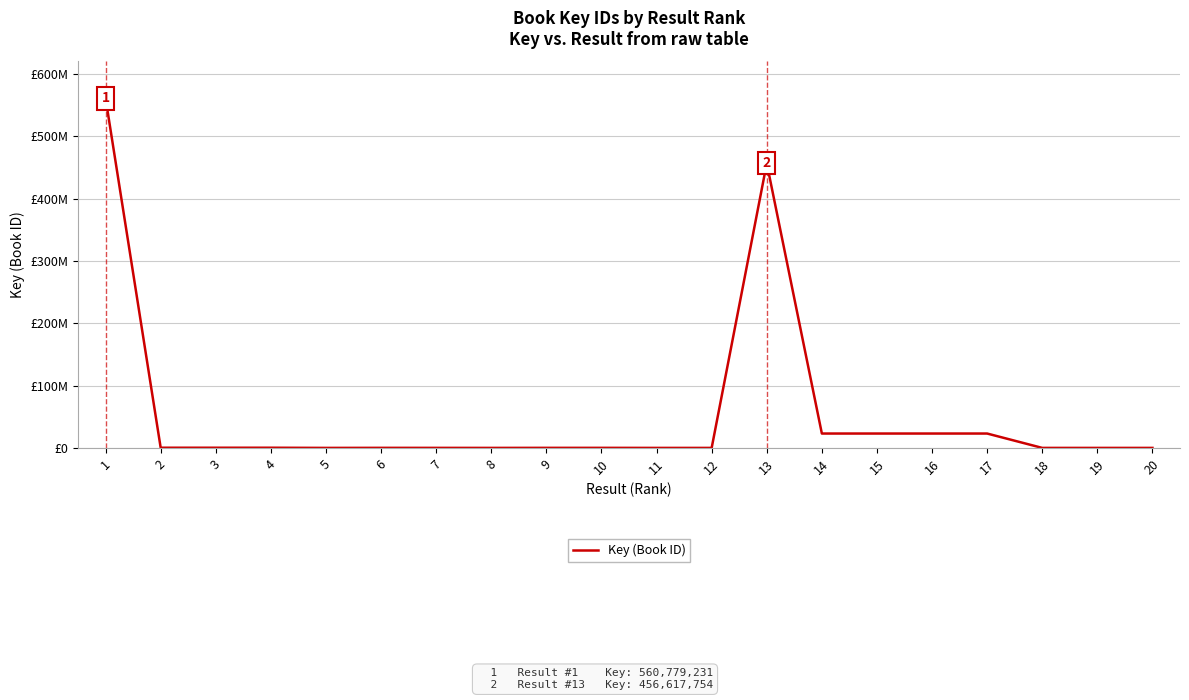

Does the chart have visible grid lines?

Yes